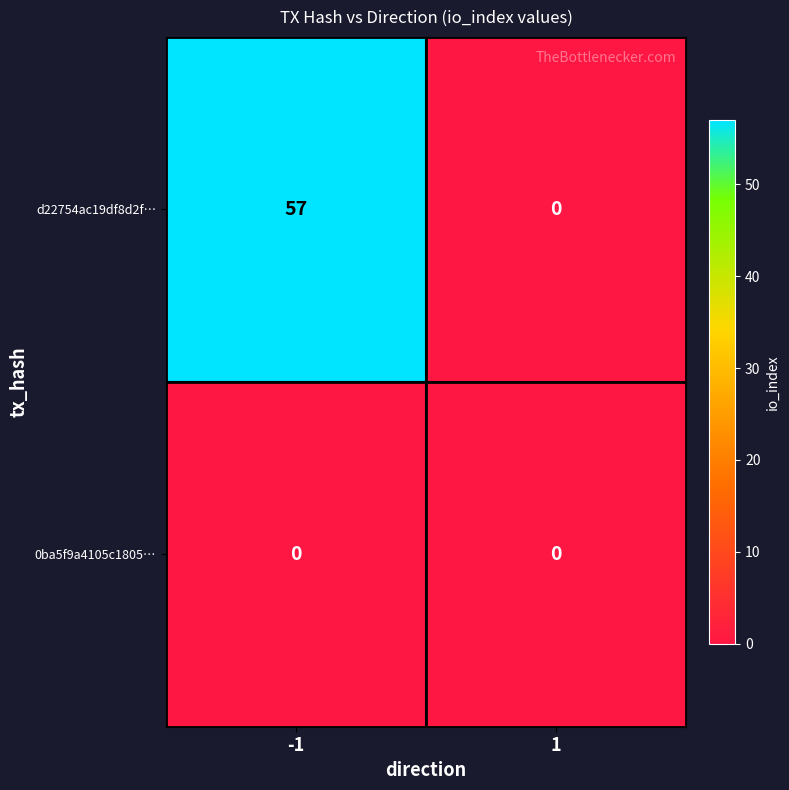

True or false: d22754ac19df8d2f… has a value of 38 at -1.

False